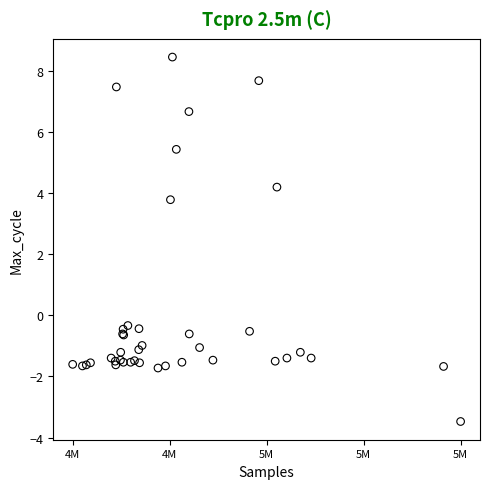

What Y value in the scatter plot is closest to 2?

3.8